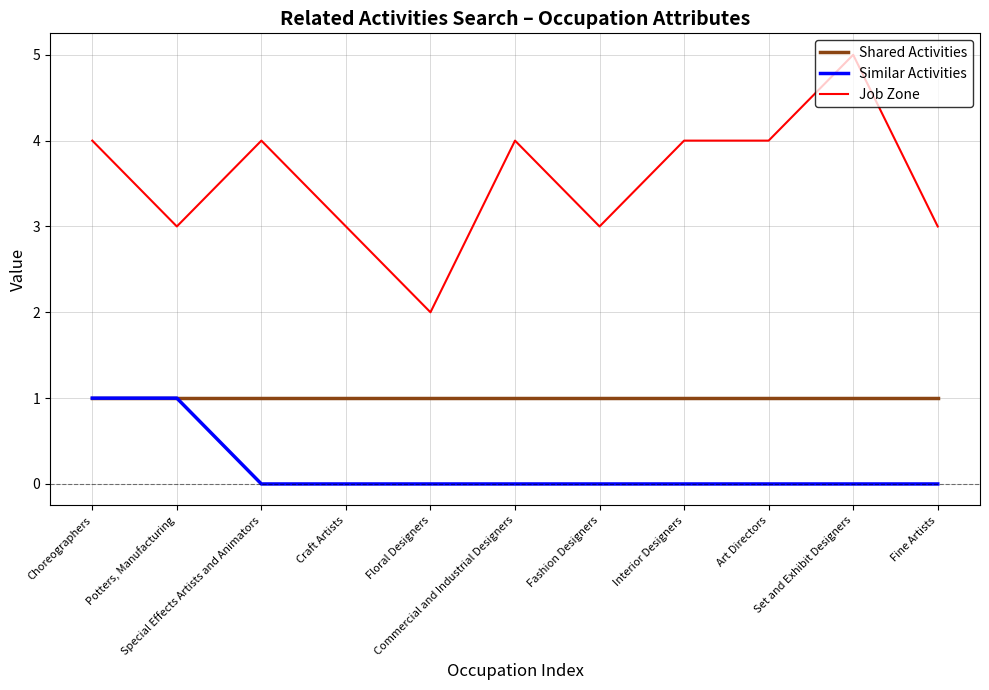

Reading left to right, extract all data points from this chart.

Shared Activities: 1	1	1	1	1	1	1	1	1	1	1
Similar Activities: 1	1	0	0	0	0	0	0	0	0	0
Job Zone: 4	3	4	3	2	4	3	4	4	5	3